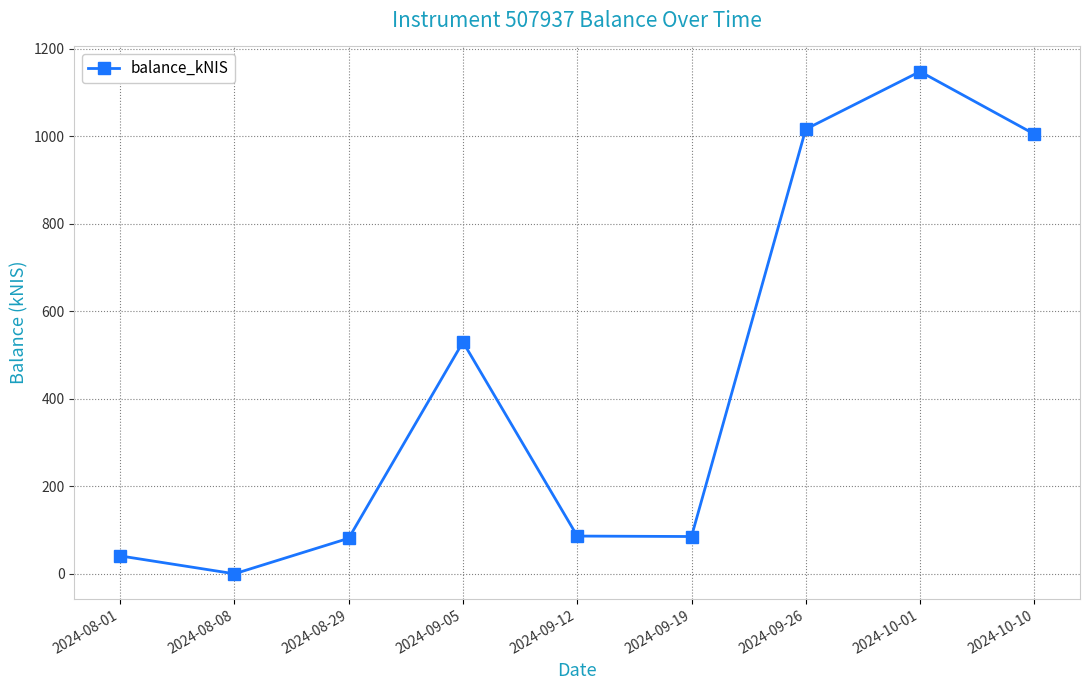

Which has a higher value, 2024-09-26 or 2024-08-01?

2024-09-26